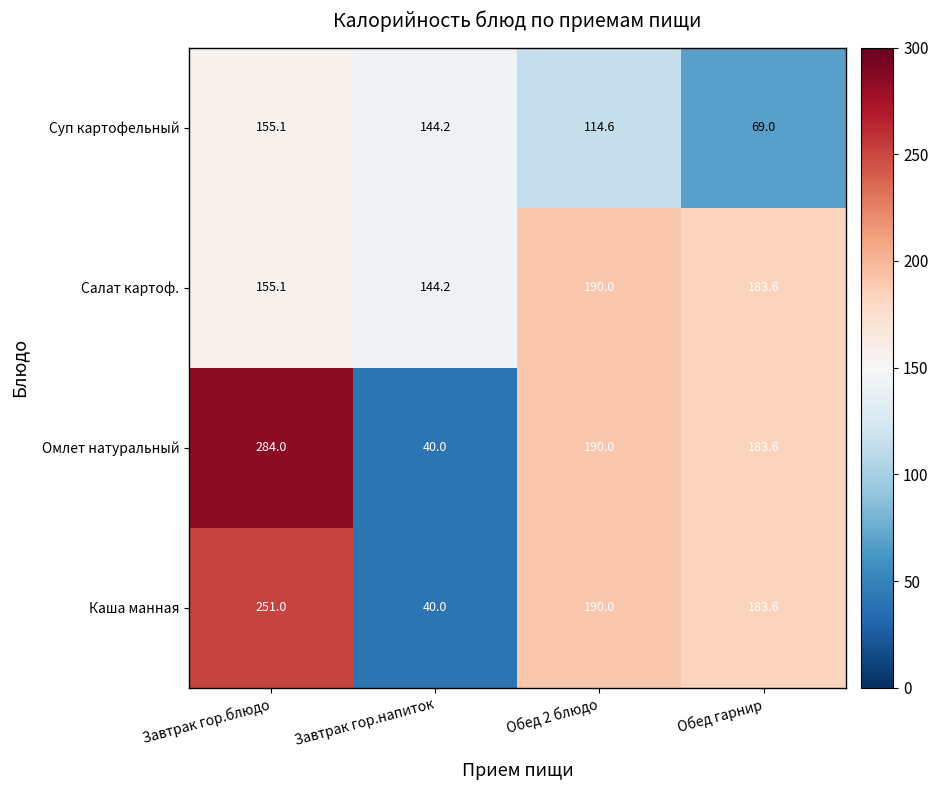

At which category does the chart reach its peak across all series?

Завтрак гор.блюдо